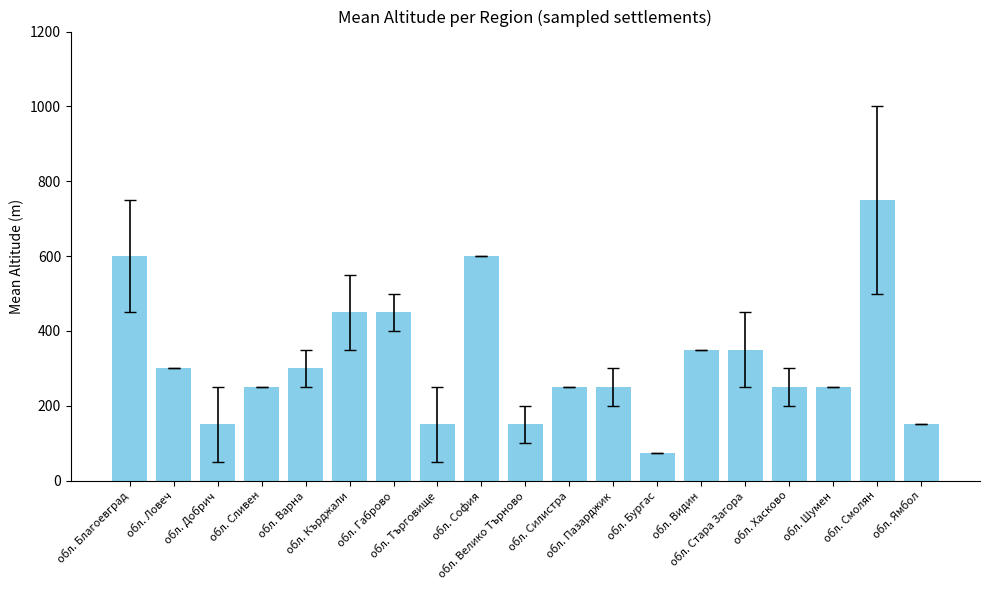

What is the value of the 10th bar from the left?

150